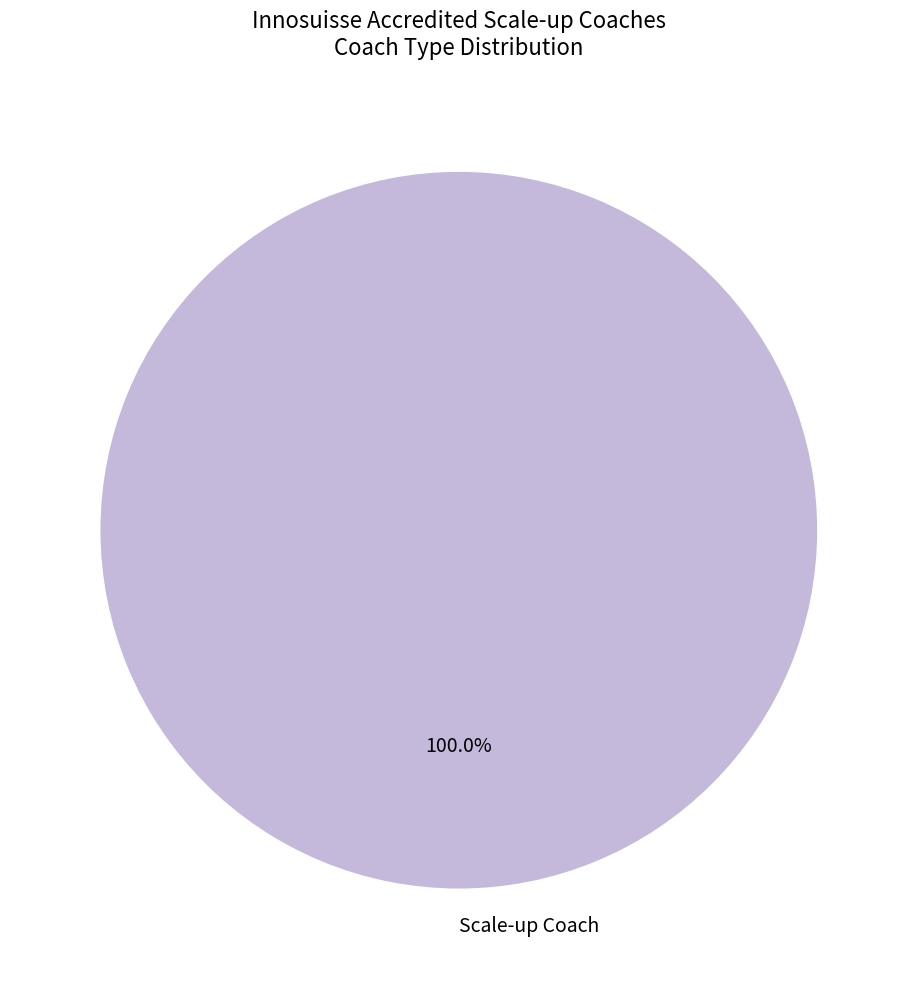

Does any single category account for the majority?

Yes